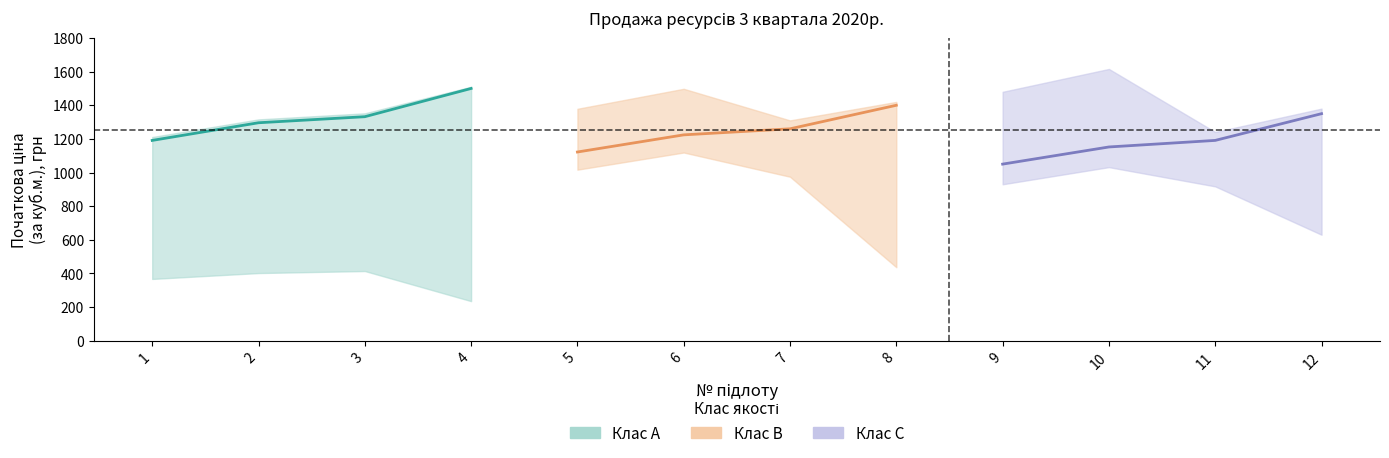

Rank the series by their maximum value, from highest to lowest.

Клас A (ціна за куб.м.), Клас B (ціна за куб.м.), Клас C (ціна за куб.м.)